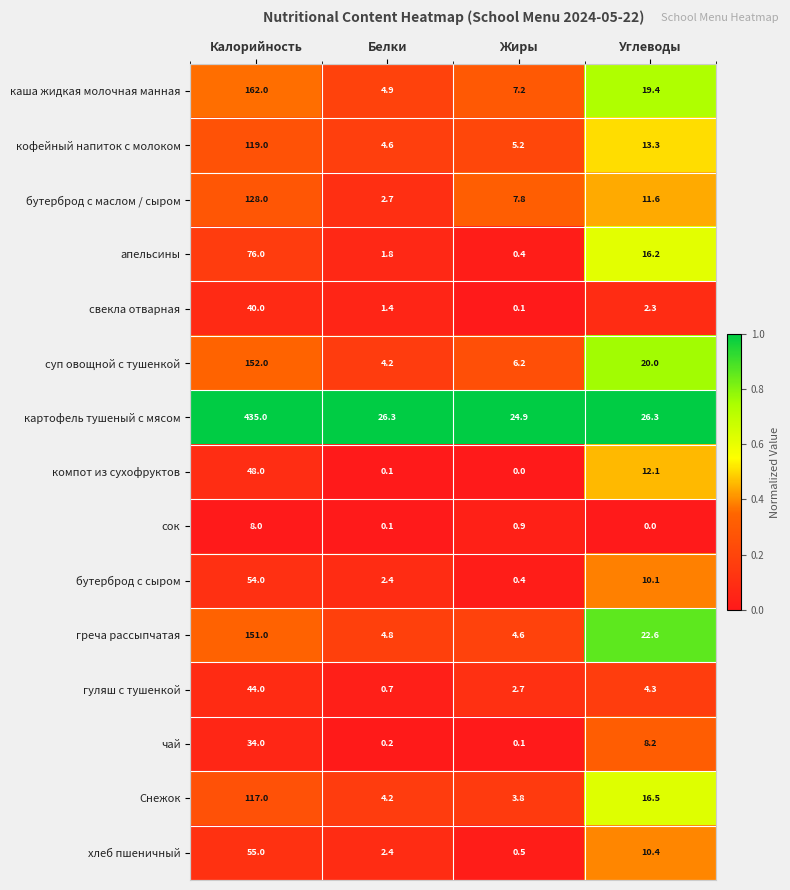

Between Калорийность and Белки, which series saw the biggest shift?

картофель тушеный с мясом